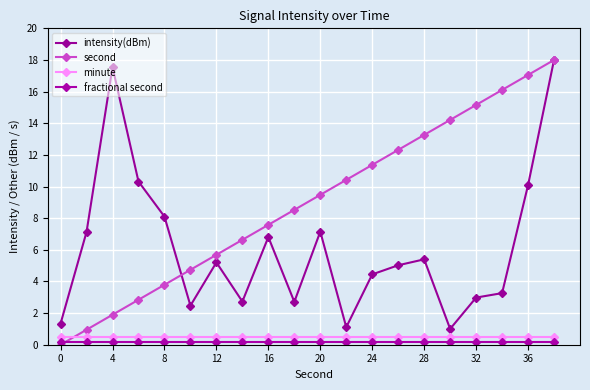

What is the difference between the maximum and minimum values in the second series?

18.0